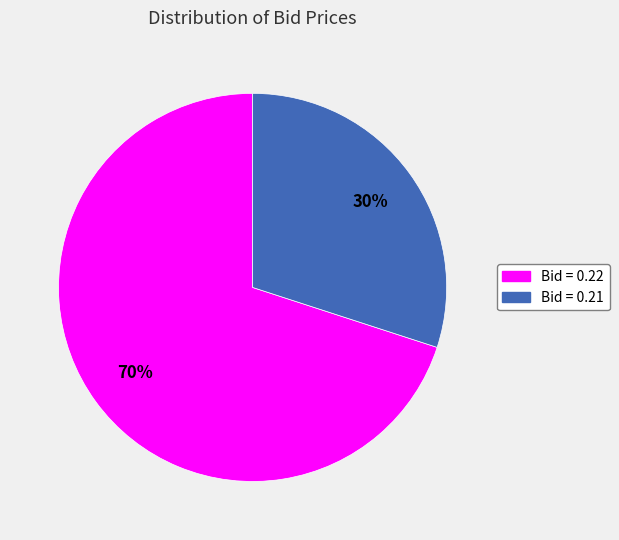

To the nearest percent, what portion does Bid = 0.22 represent?

70%